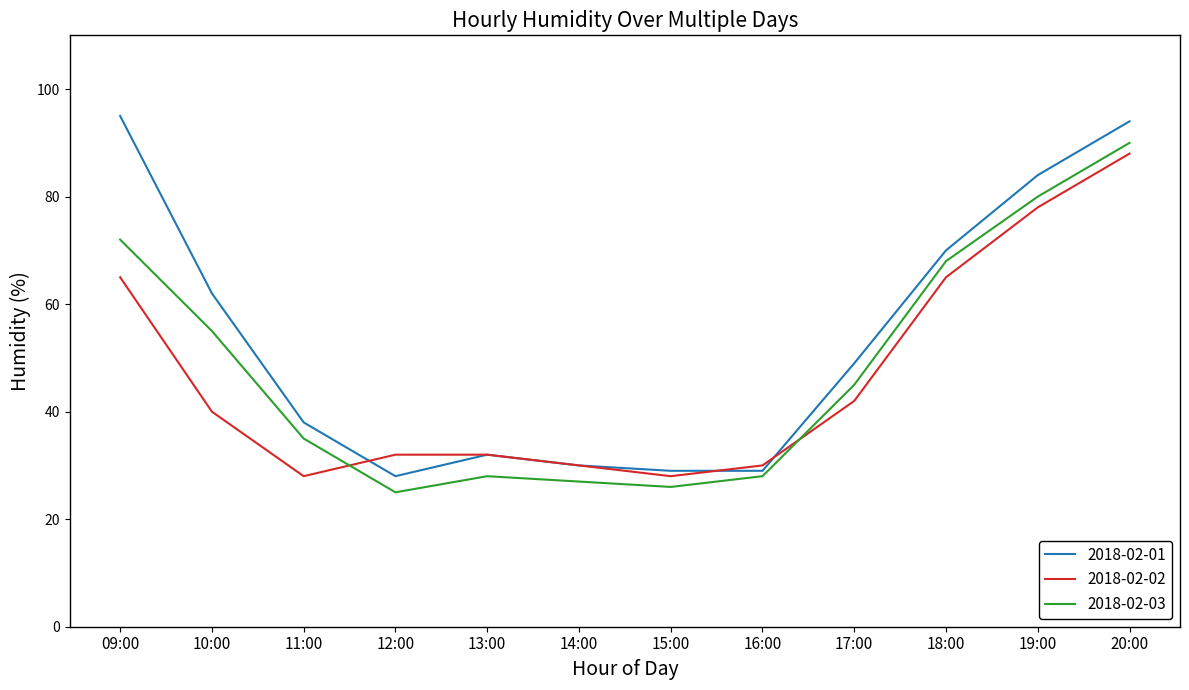

True or false: 2018-02-02 has a value of 108 at 19:00.

False